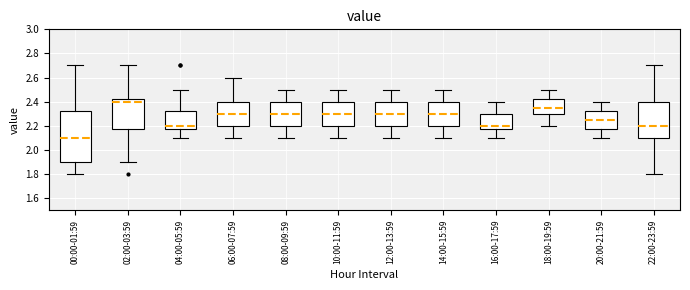

Which box is the tallest, from its lower edge to its upper edge?

00:00-01:59